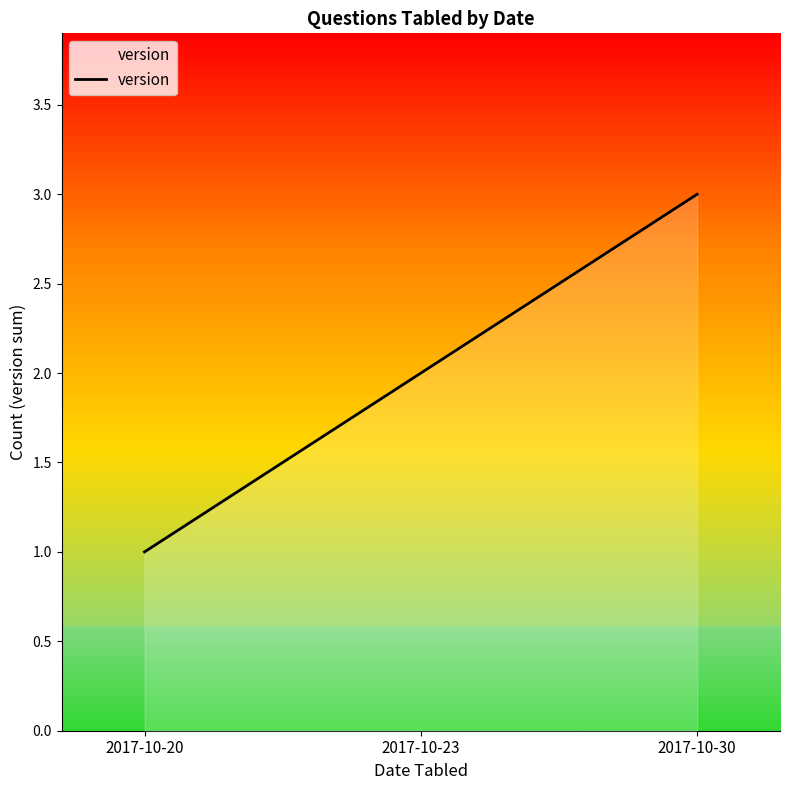

Rank the categories by value from lowest to highest.

2017-10-20, 2017-10-23, 2017-10-30